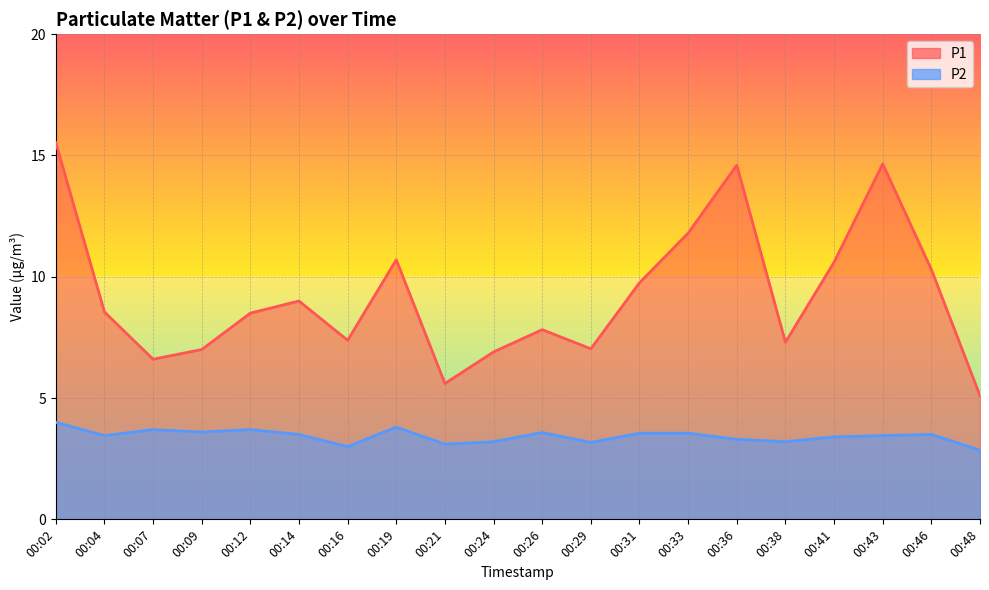

True or false: P2 and P1 cross at least once.

False